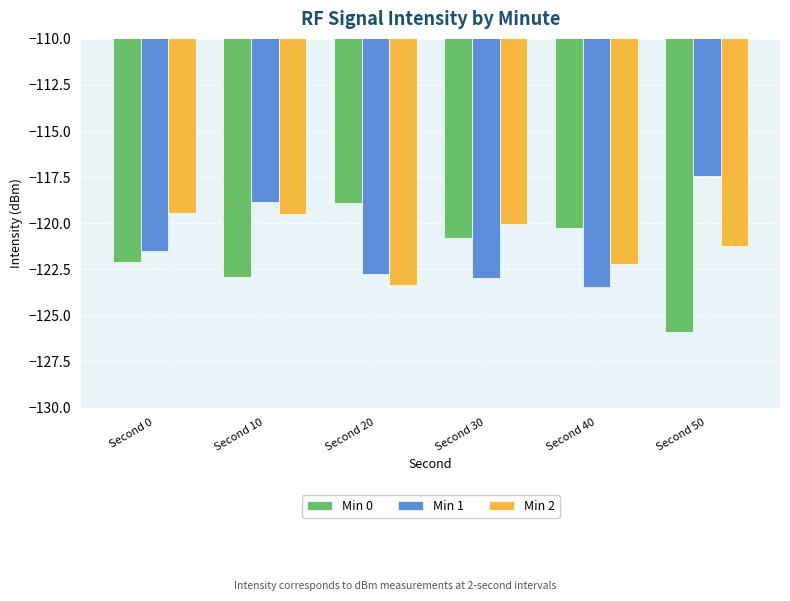

What are all the series names shown in the legend?

Min 0, Min 1, Min 2